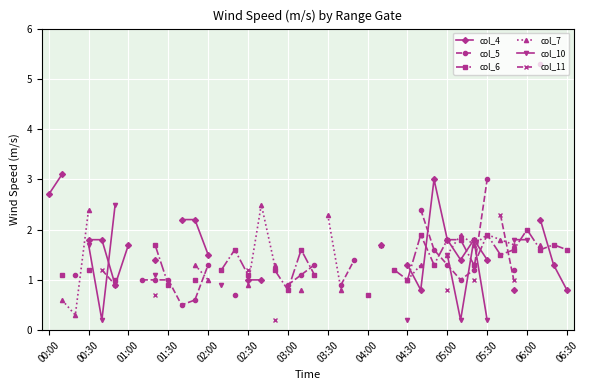

How many distinct data groups are displayed?

6